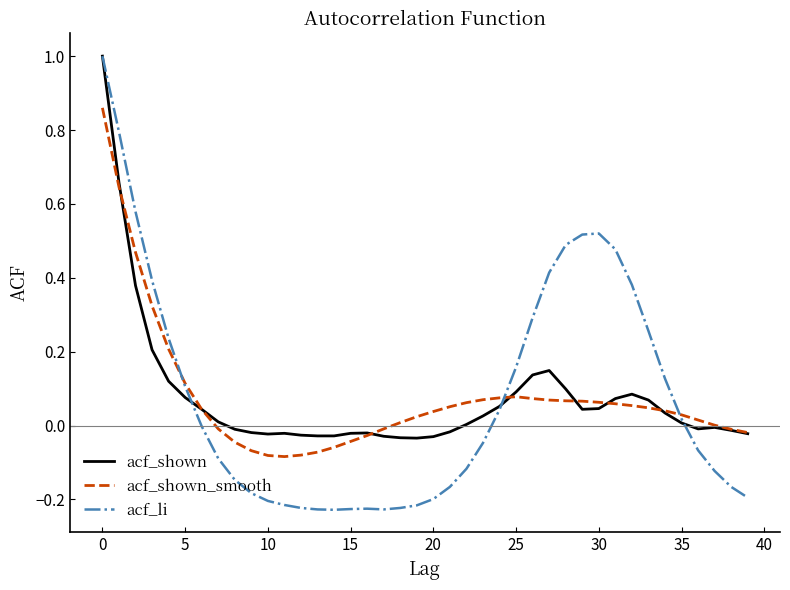

Rank the series by their average value, from highest to lowest.

acf_li, acf_shown_smooth, acf_shown